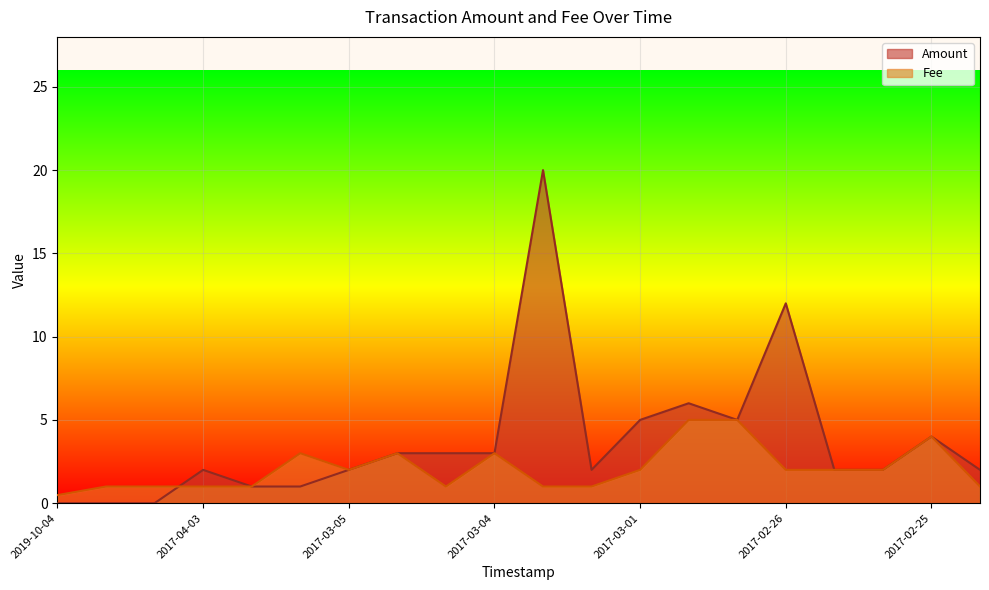

Count the number of categories in the chart.

20